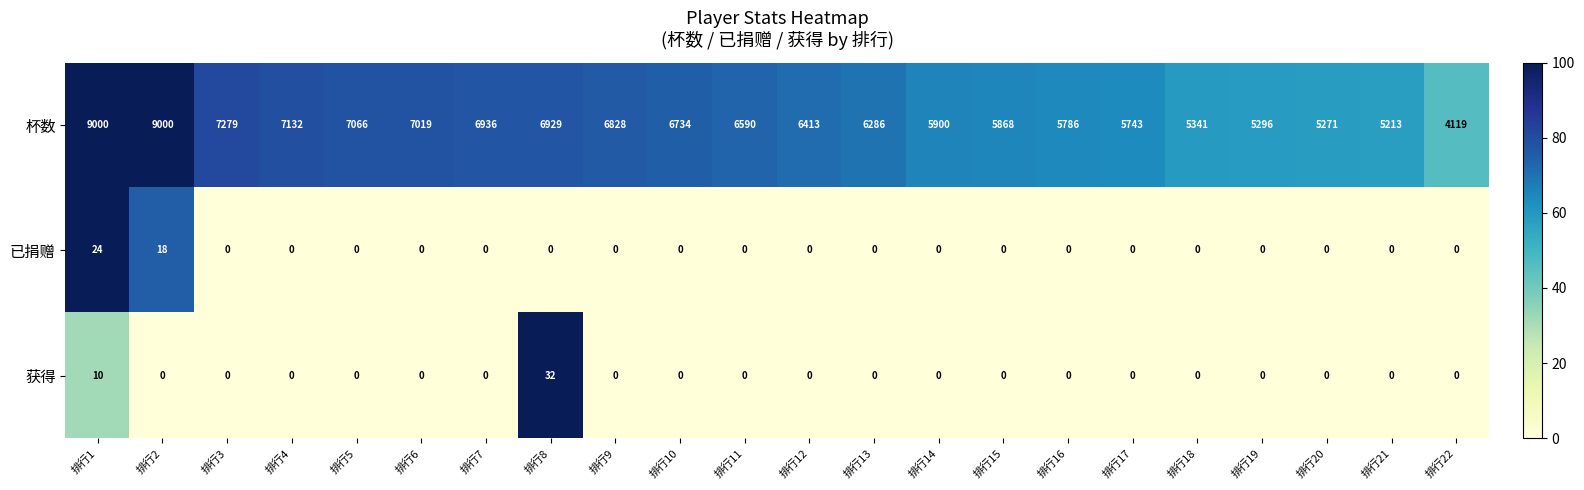

What is the maximum value for 获得?

32